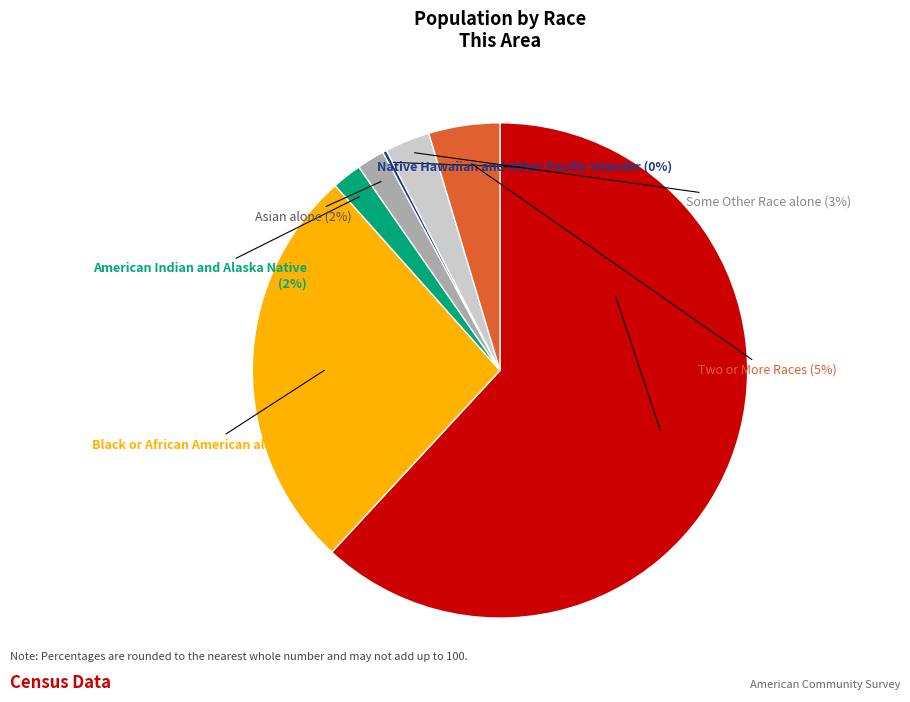

To the nearest percent, what is the average slice percentage?

14%